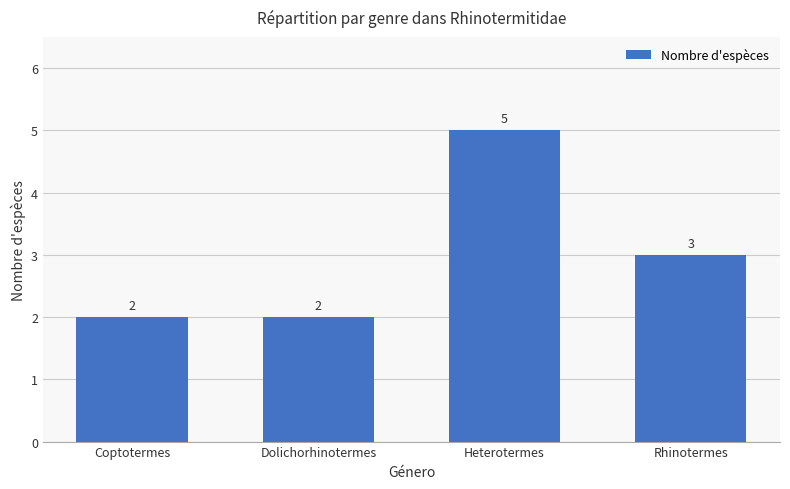

Are the bars grouped side by side (vs. stacked)?

No